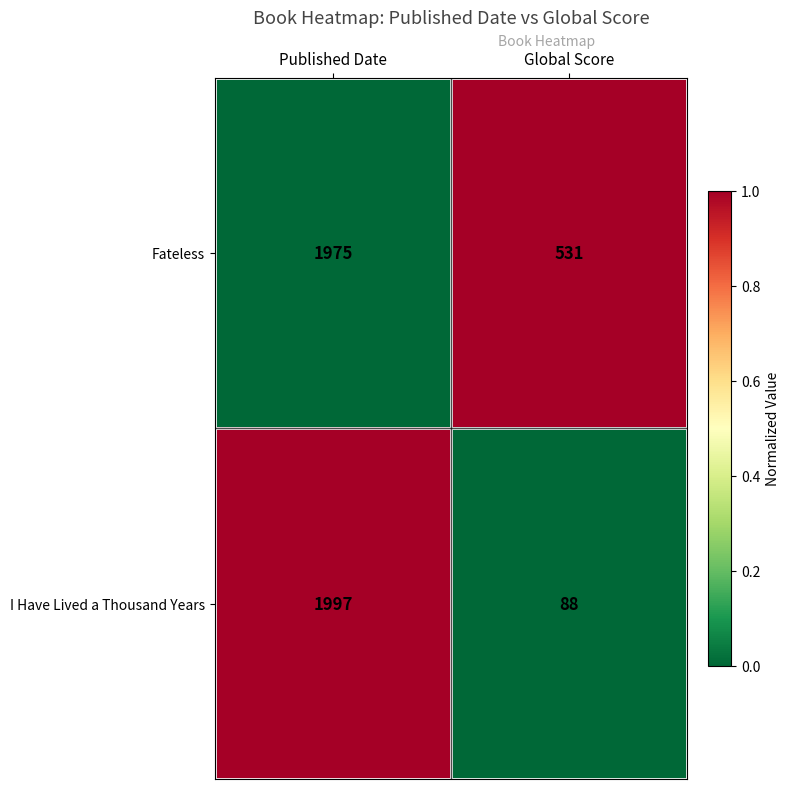

Which series has the largest total across all categories?

Fateless